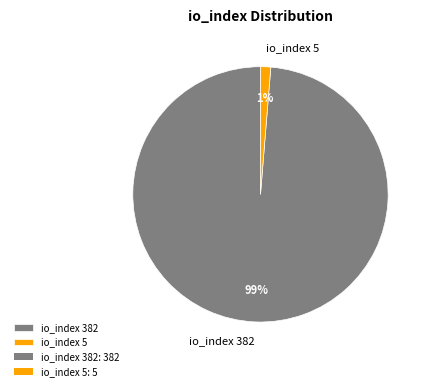

To the nearest percent, what percentage of the pie is io_index 5?

1%